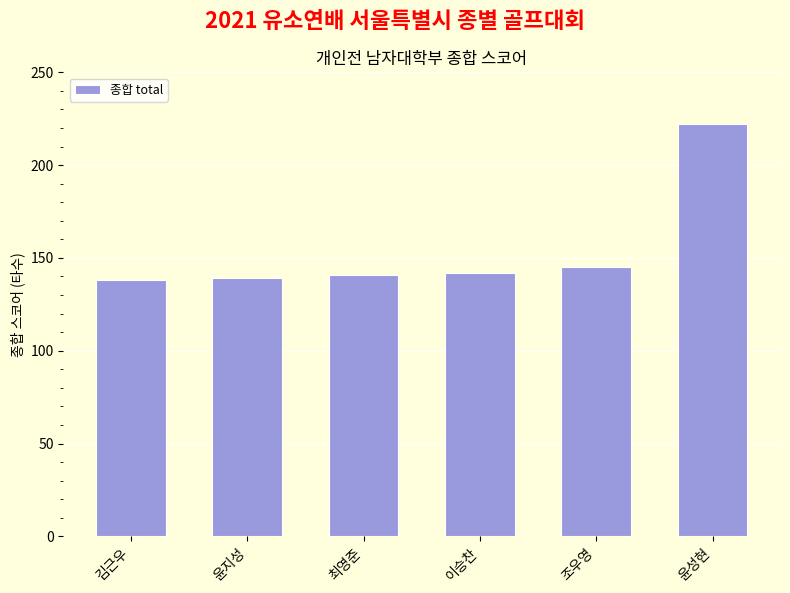

What is the ratio of the value at 최영준 to the value at 김근우?

1.0